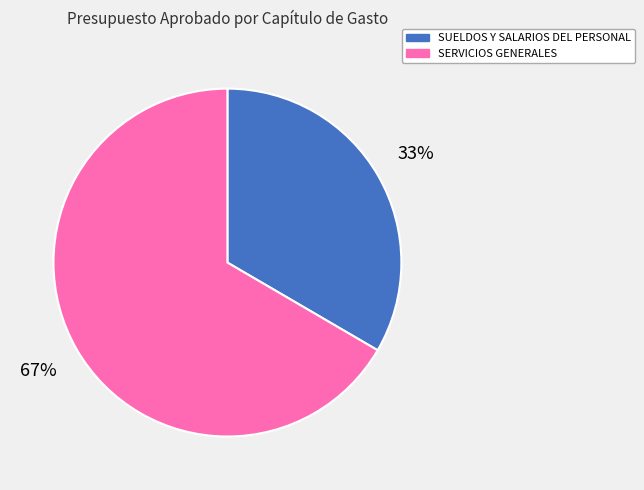

Do SERVICIOS GENERALES and SUELDOS Y SALARIOS DEL PERSONAL together represent more than half of the pie?

Yes